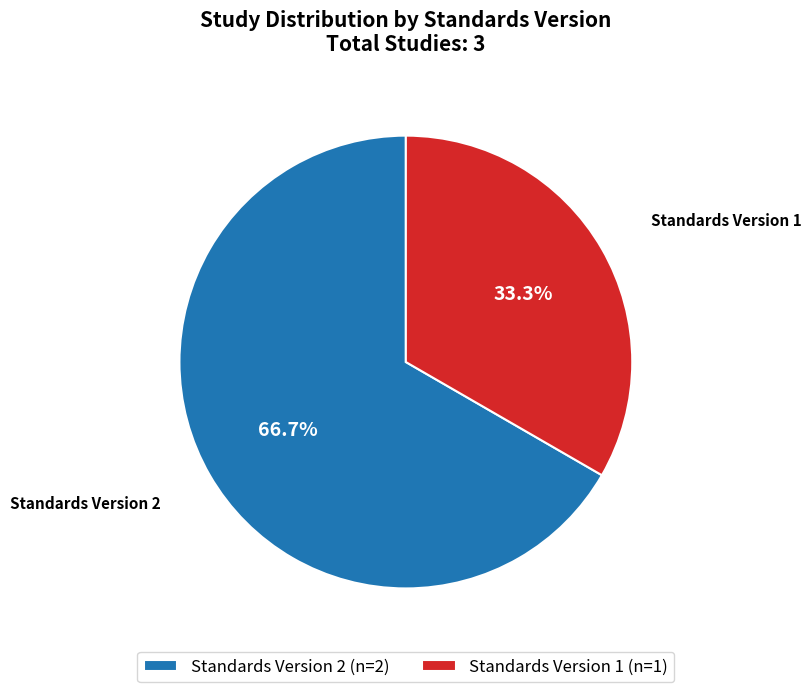

How many segments does this pie chart have?

2